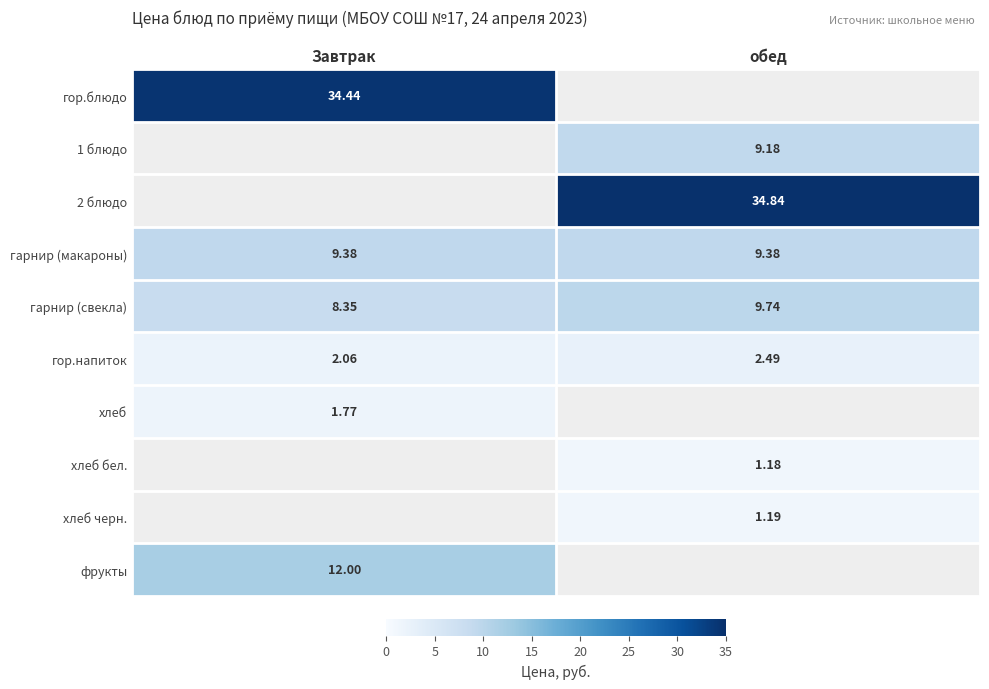

Between Завтрак and обед, which series saw the biggest shift?

гарнир (свекла)